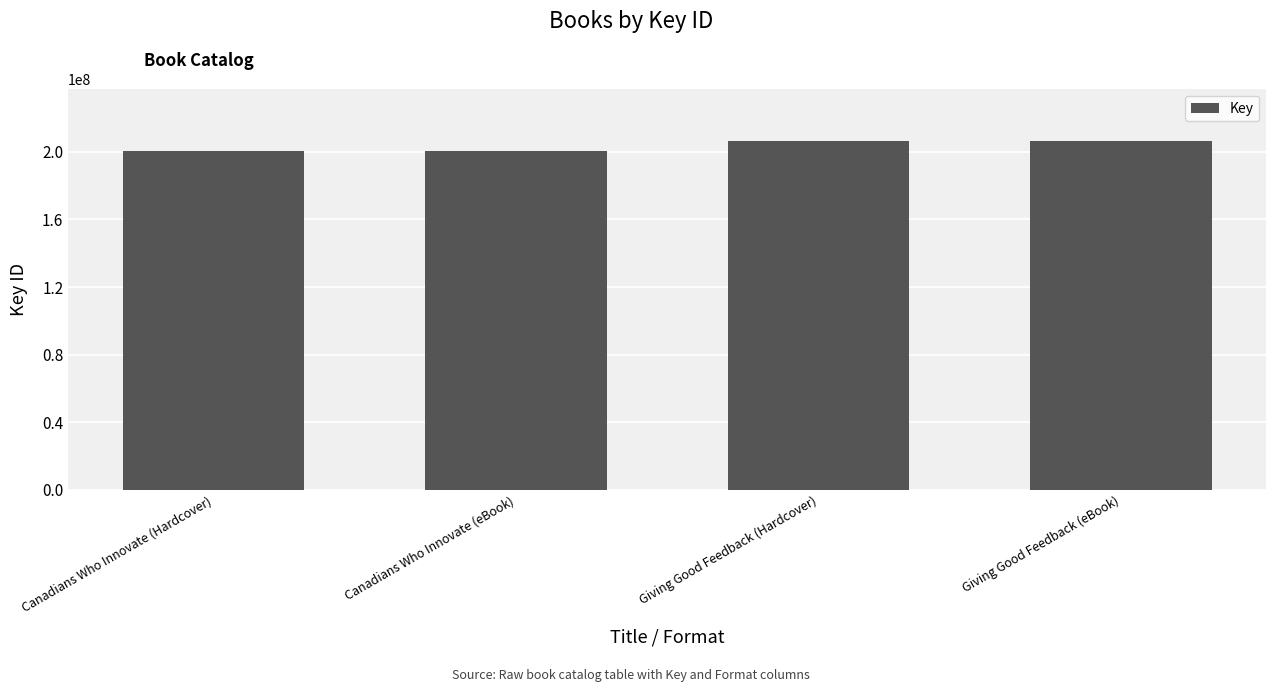

What is the label of the 1st bar from the left?

Canadians Who Innovate (Hardcover)